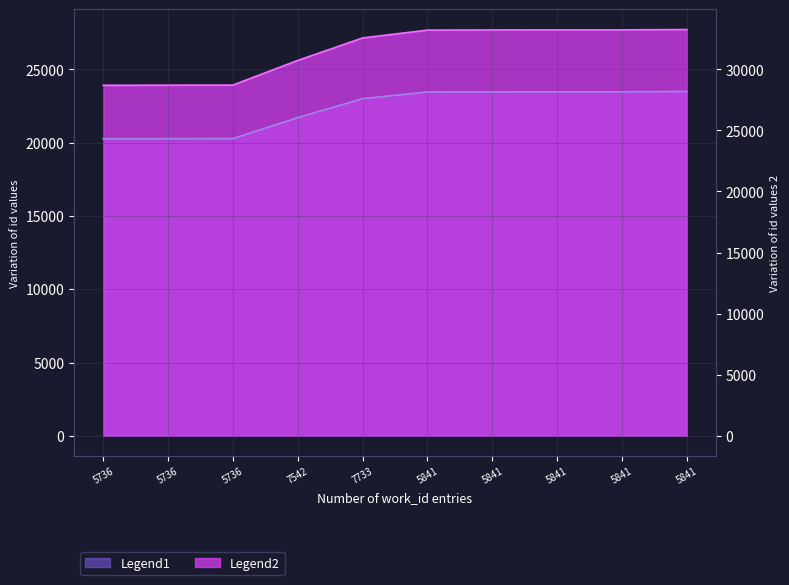

True or false: Legend2 has more than 0 interior local peaks.

False